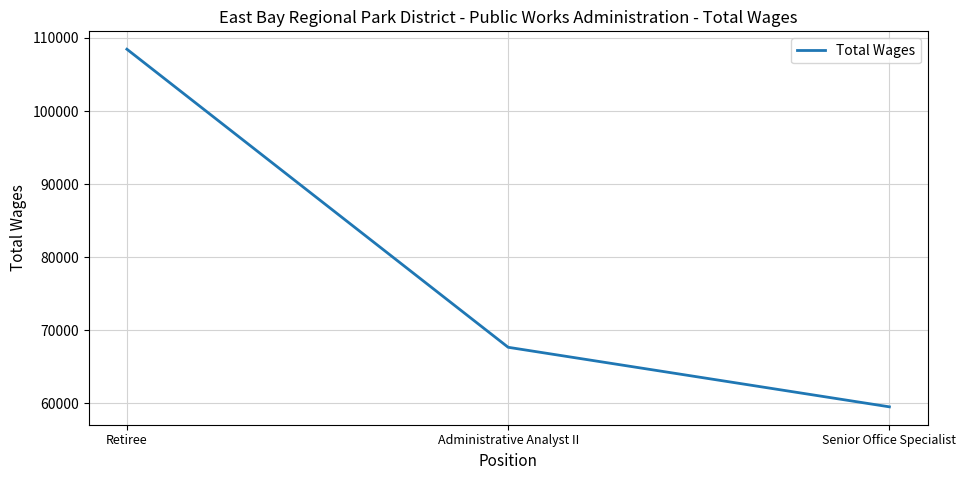

How many distinct data groups are displayed?

1